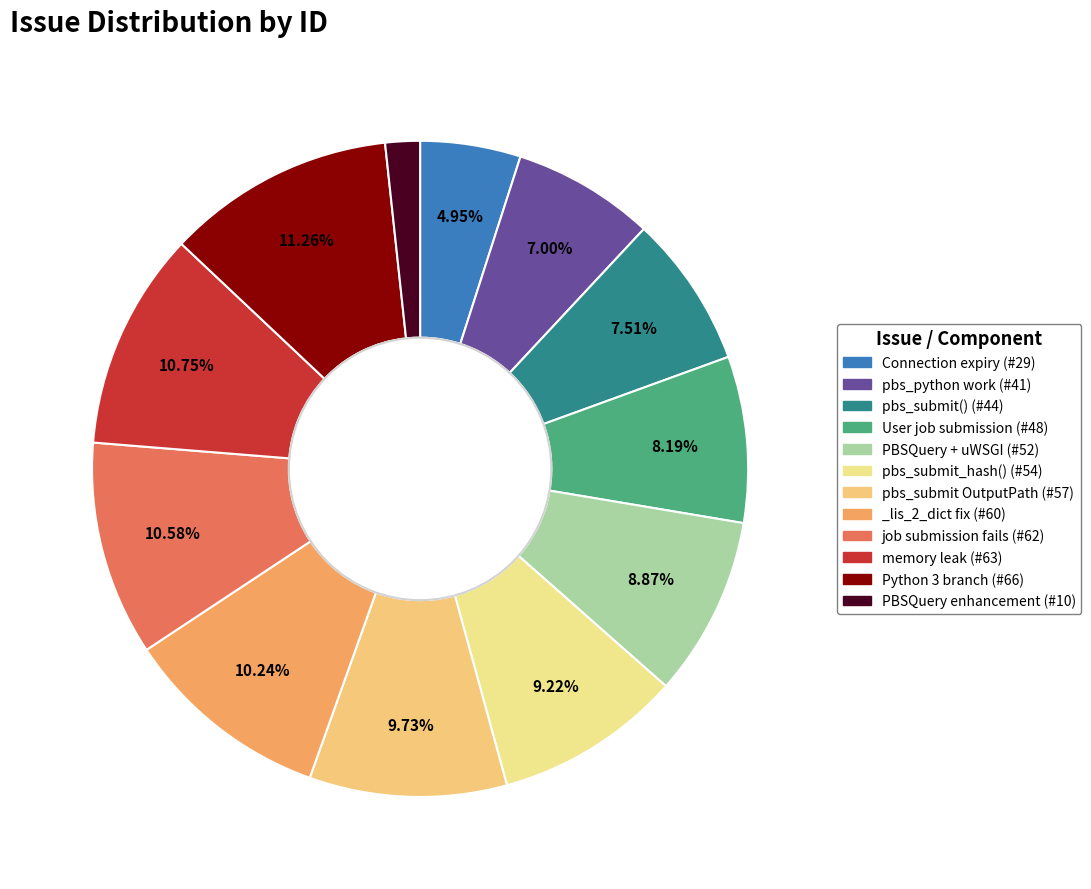

What is the ratio of the value at Python 3 branch (#66) to the value at pbs_python work (#41)?

1.6